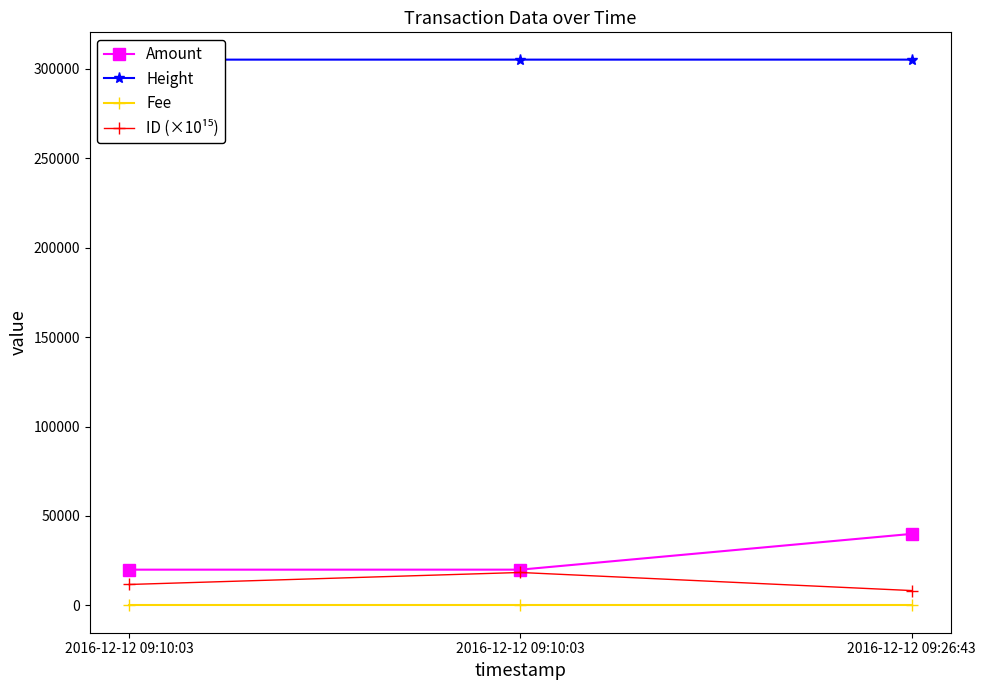

Is this an area chart (filled region under the line)?

No